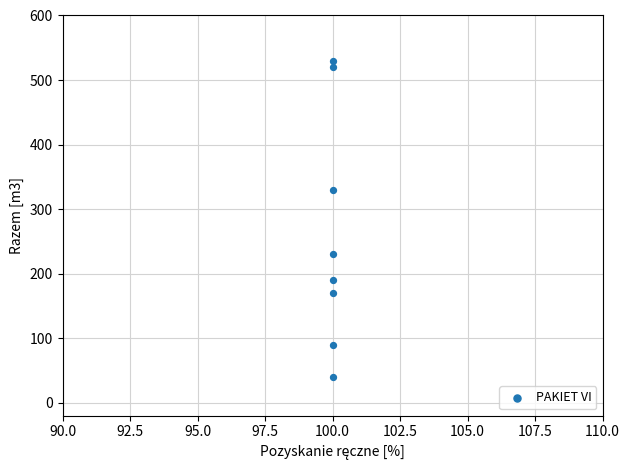

What Y value in the scatter plot is closest to 285?

330